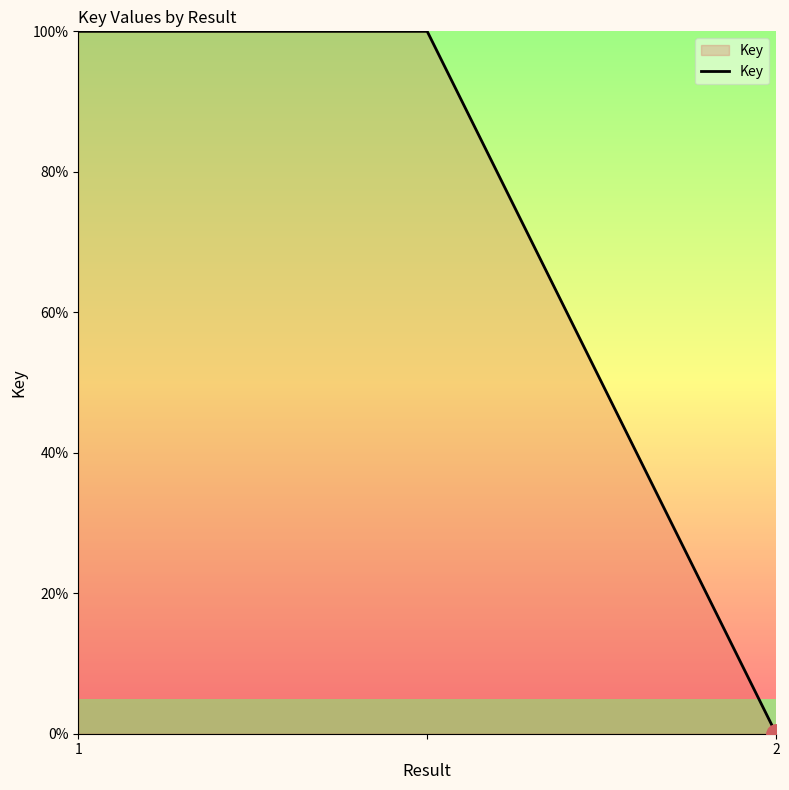

How many lines are shown in the chart?

1